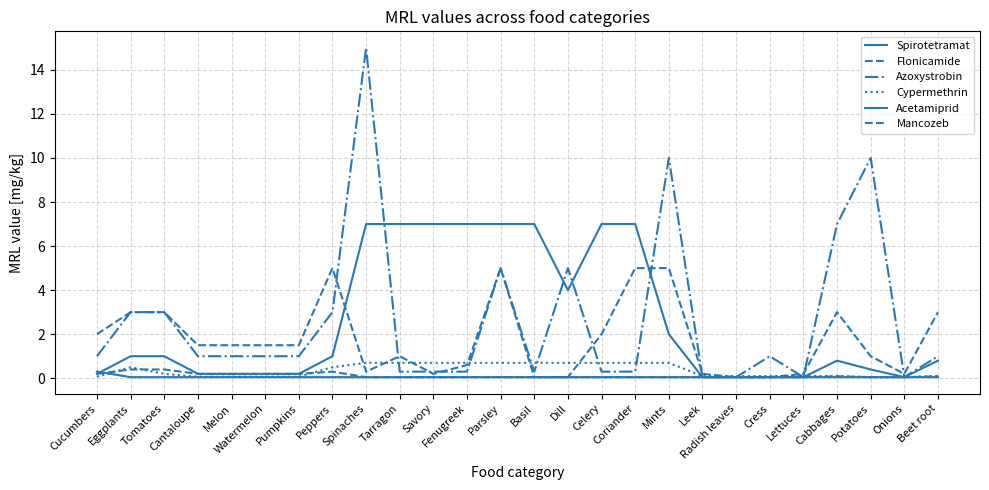

Does the chart display data point markers on the line(s)?

No